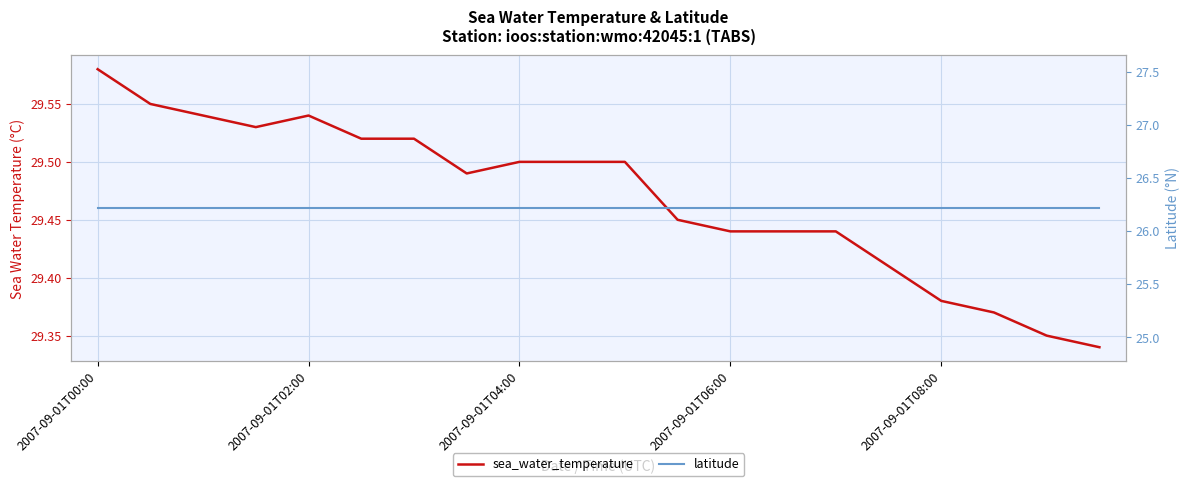

Is it true that latitude equals 14.9 at 5?

False